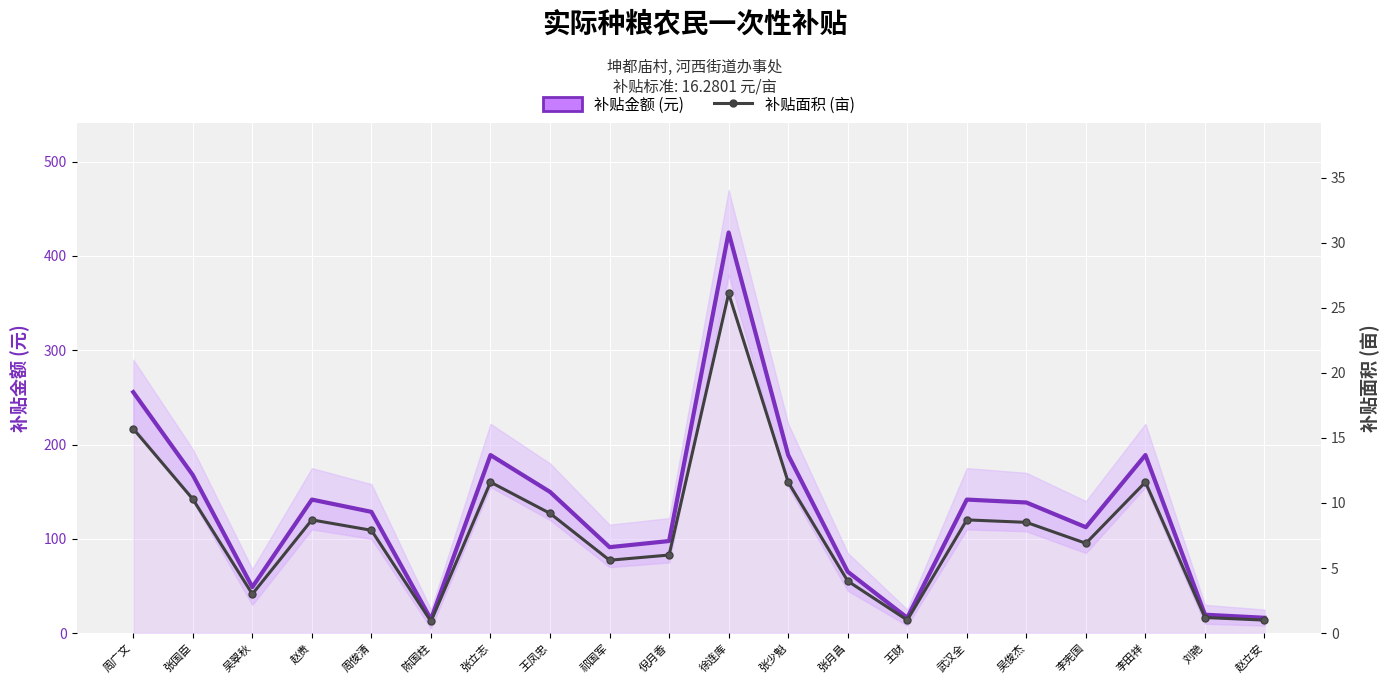

At how many categories does at least one series exceed 202?

2